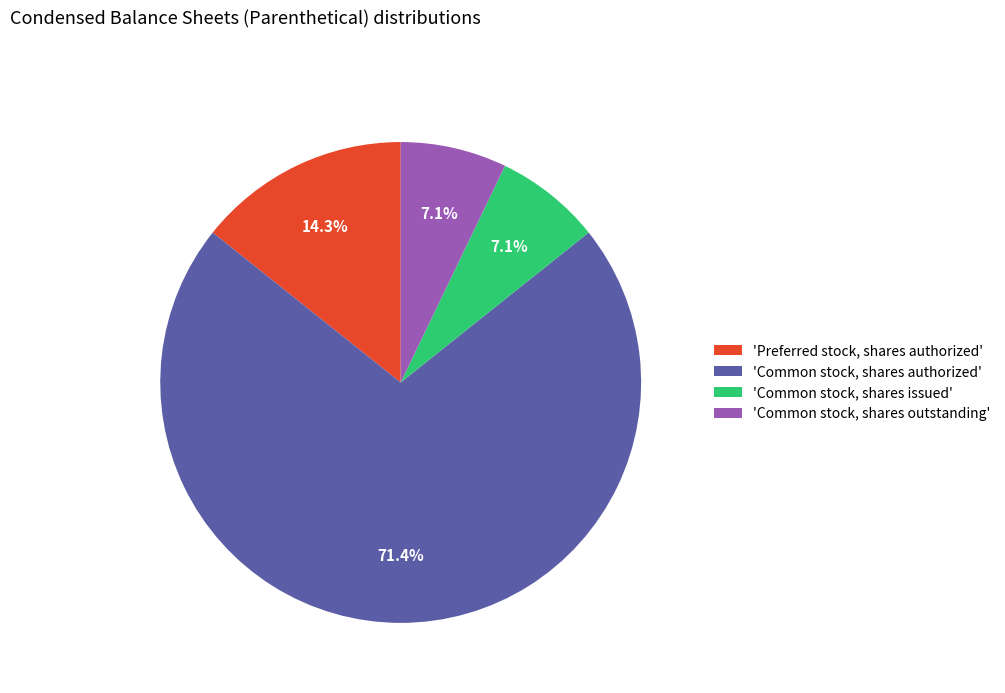

How many segments does this pie chart have?

4